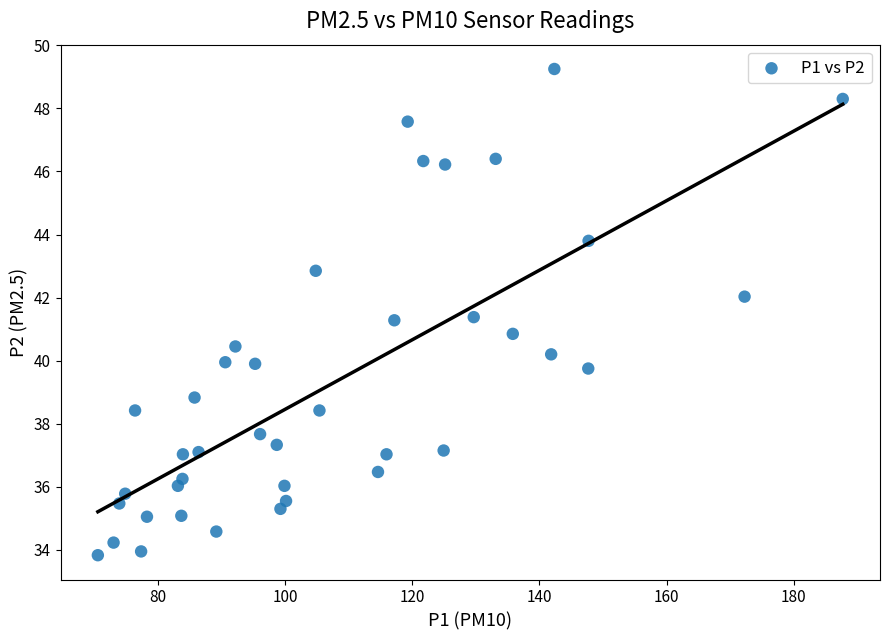

What is the range of X values (max minus min)?

117.1